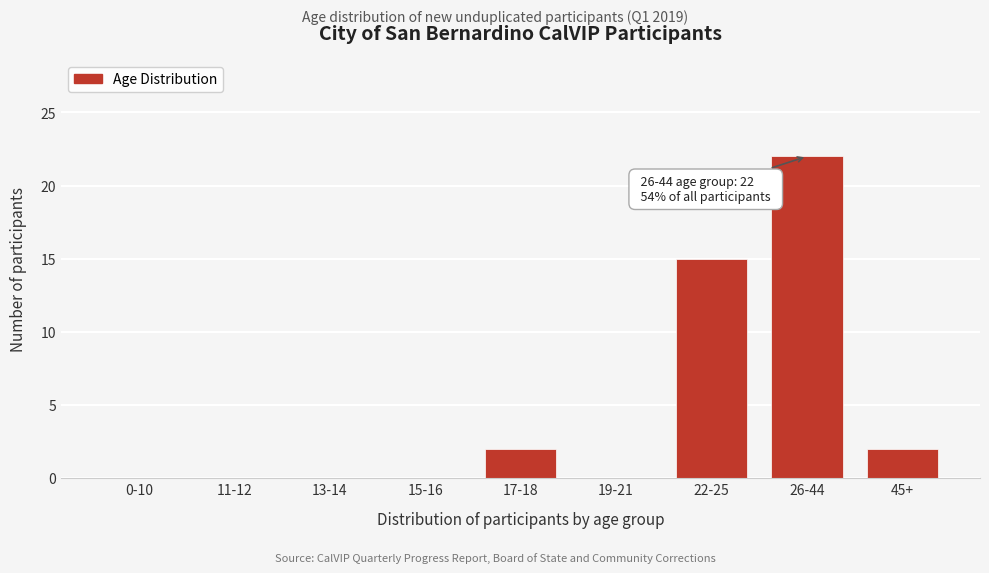

Reading right to left, transcribe all the data shown in this chart.

45+=2	26-44=22	22-25=15	19-21=0	17-18=2	15-16=0	13-14=0	11-12=0	0-10=0